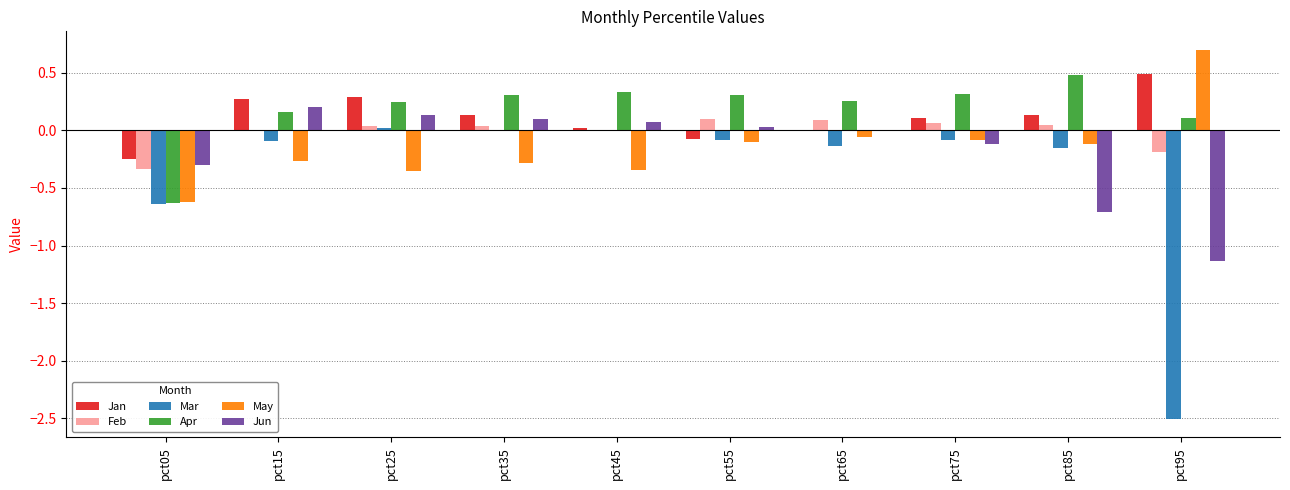

What is the greatest value displayed?

0.7